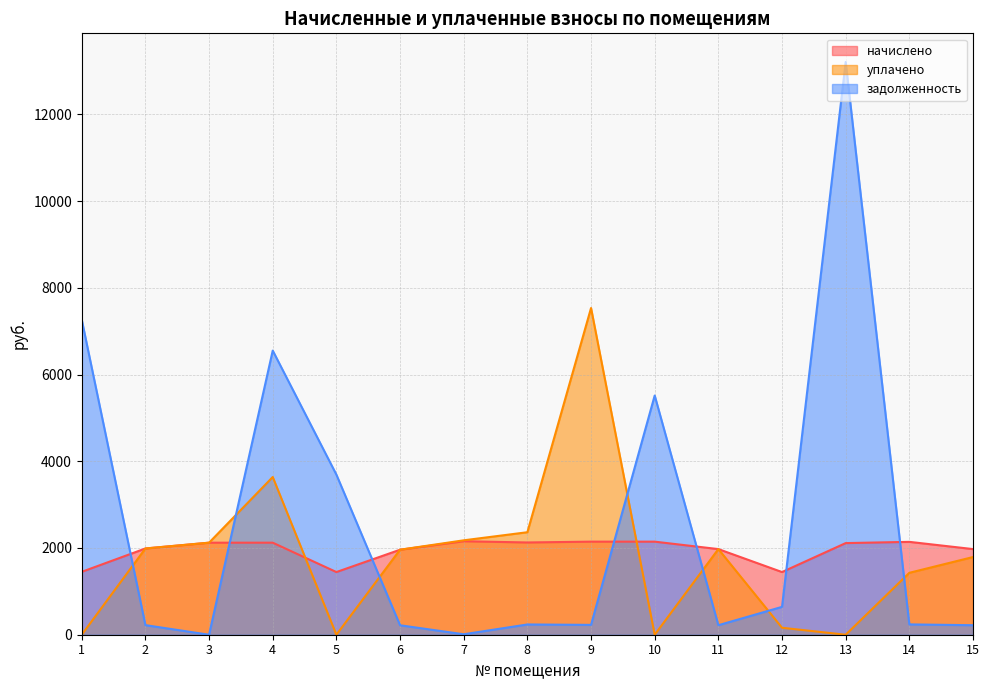

In уплачено, how many points are higher than both neighbors (excluding endpoints)?

3